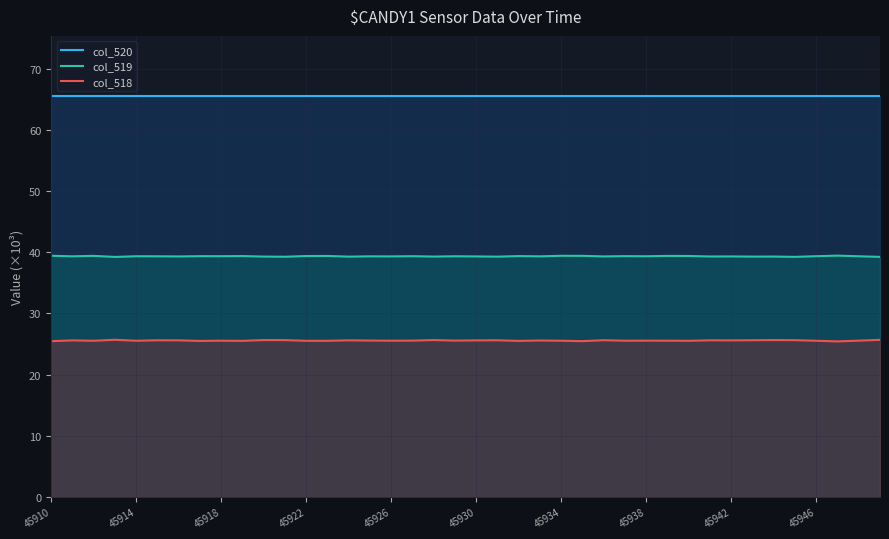

List the series in order of their overall mean, lowest first.

col_518, col_519, col_520